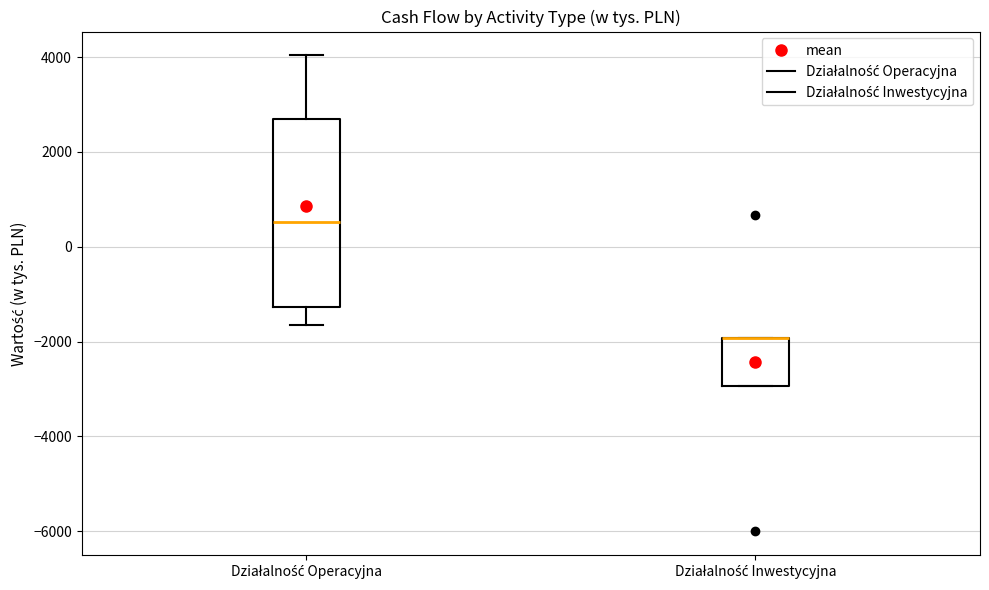

Where is the lower edge of the box for Działalność Inwestycyjna on the y-axis? The values are not printed on the chart, so give them approximately, as read against the axis.

-3000